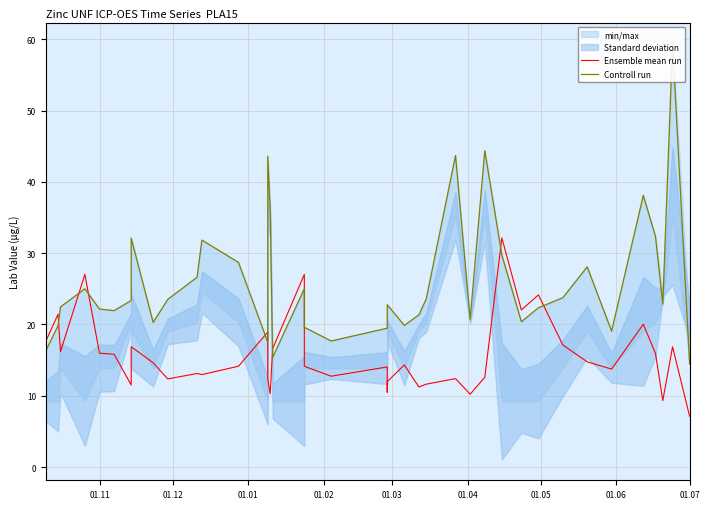

Which series has the widest spread of values?

Controll run